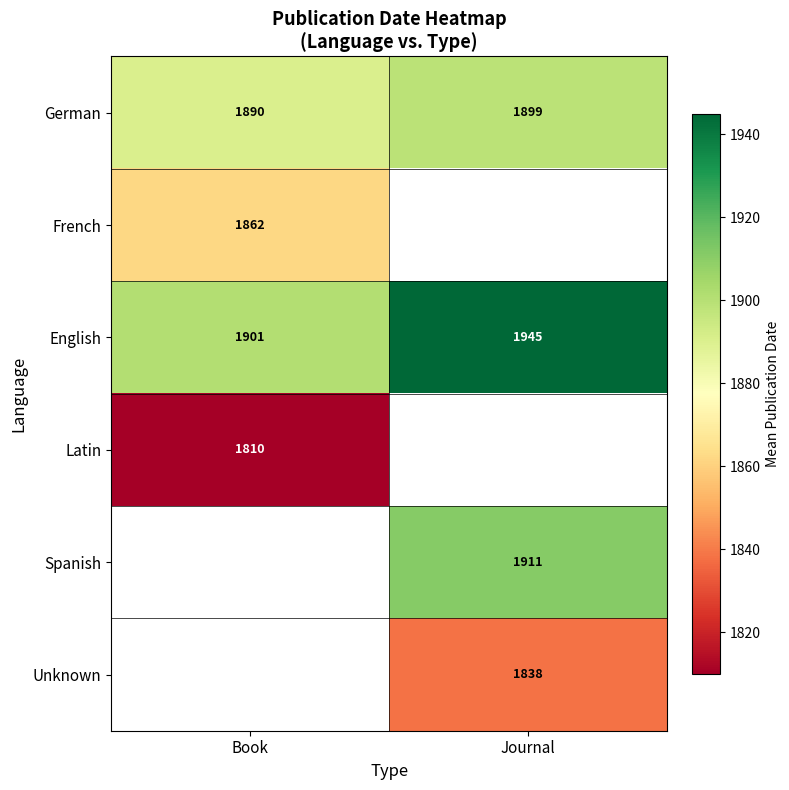

Between Book and Journal, which is larger?

Journal